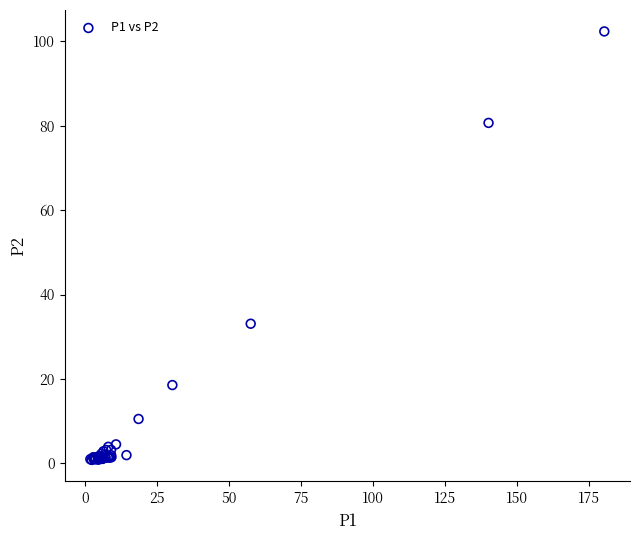

What Y value in the scatter plot is closest to 51?

33.1